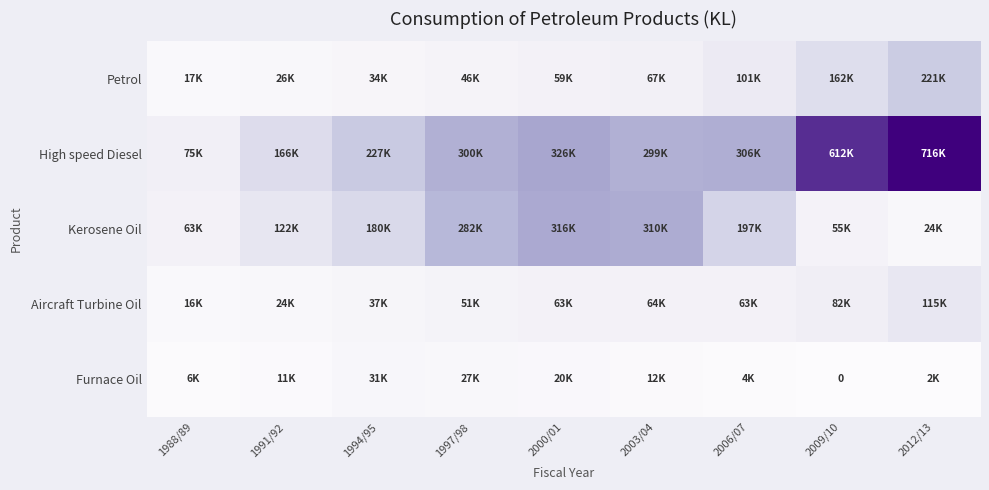

Is the value of Furnace Oil at 2000/01 greater than the value of Petrol at 2000/01?

No